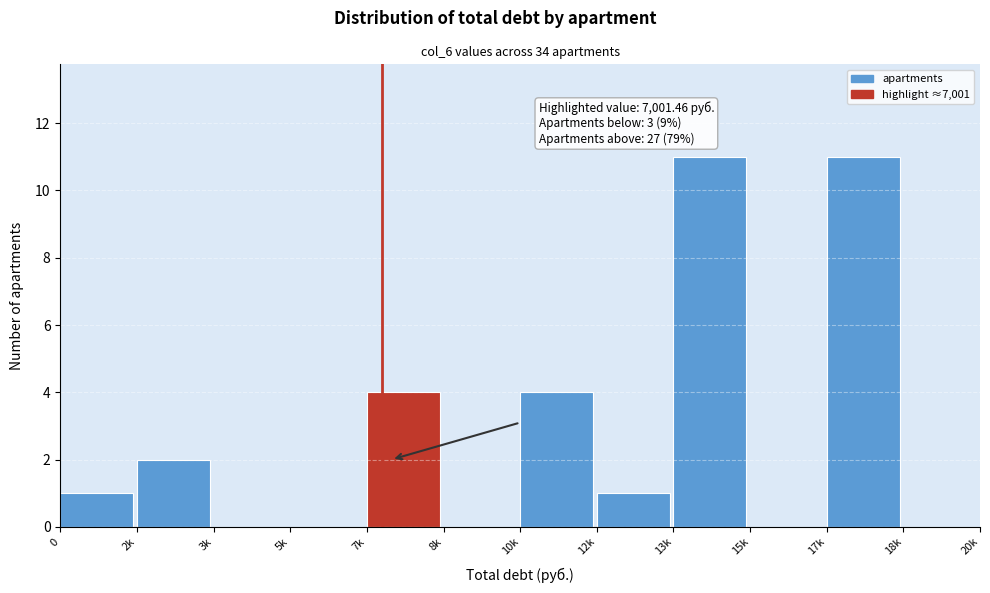

Reading left to right, list all the values displayed in this chart.

0=1	2k=2	3k=0	5k=0	7k=4	8k=0	10k=4	12k=1	13k=11	15k=0	17k=11	18k=0